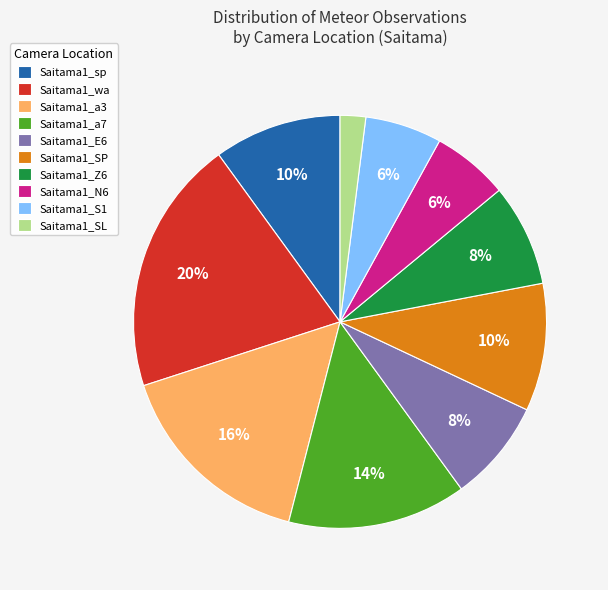

Is there any slice that represents more than half of the pie?

No